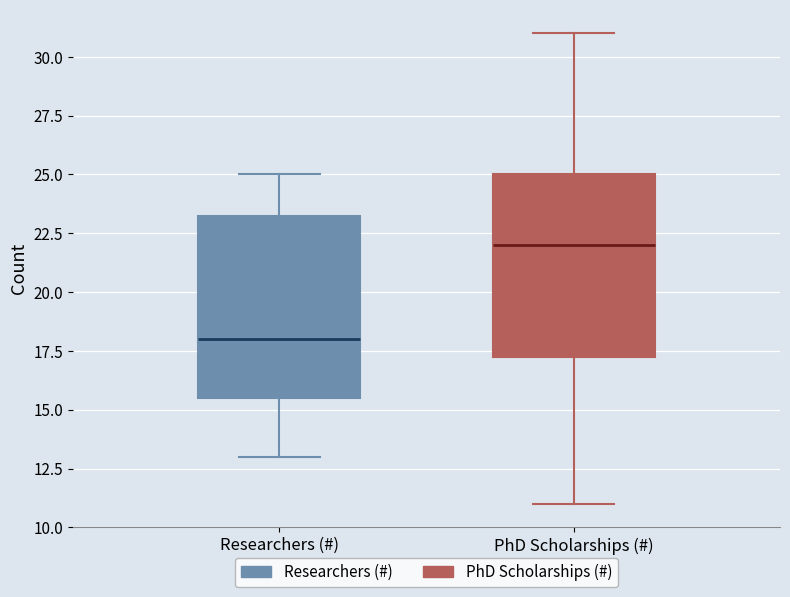

Which box's median line is the highest?

PhD Scholarships (#)